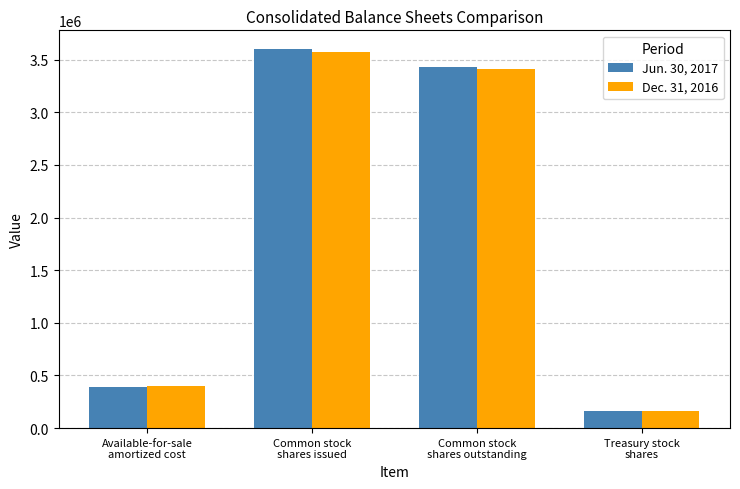

What position from the right is Treasury stock
shares?

1